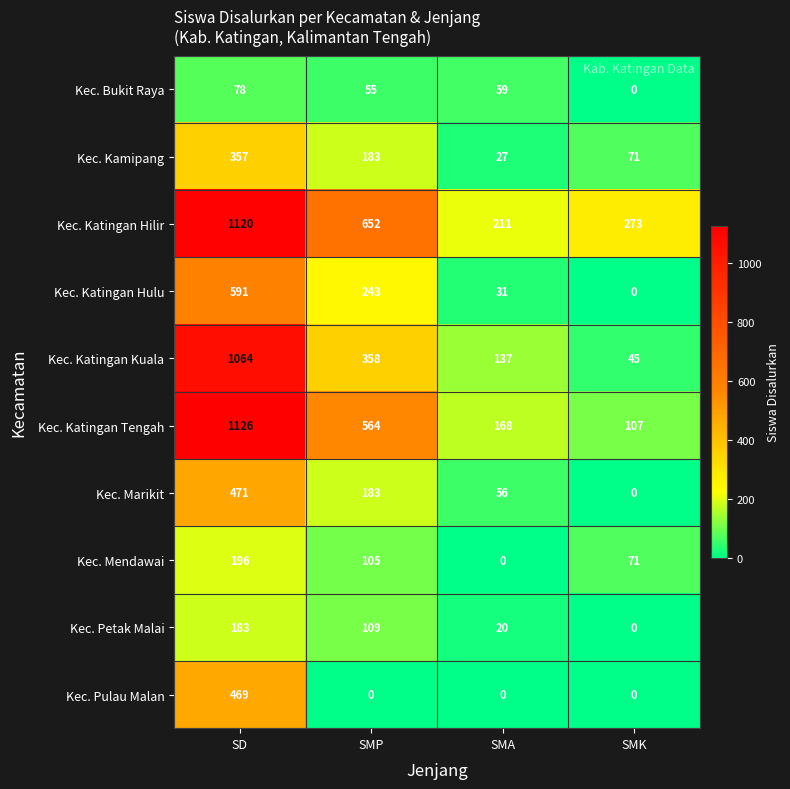

What is the greatest value displayed?

1126